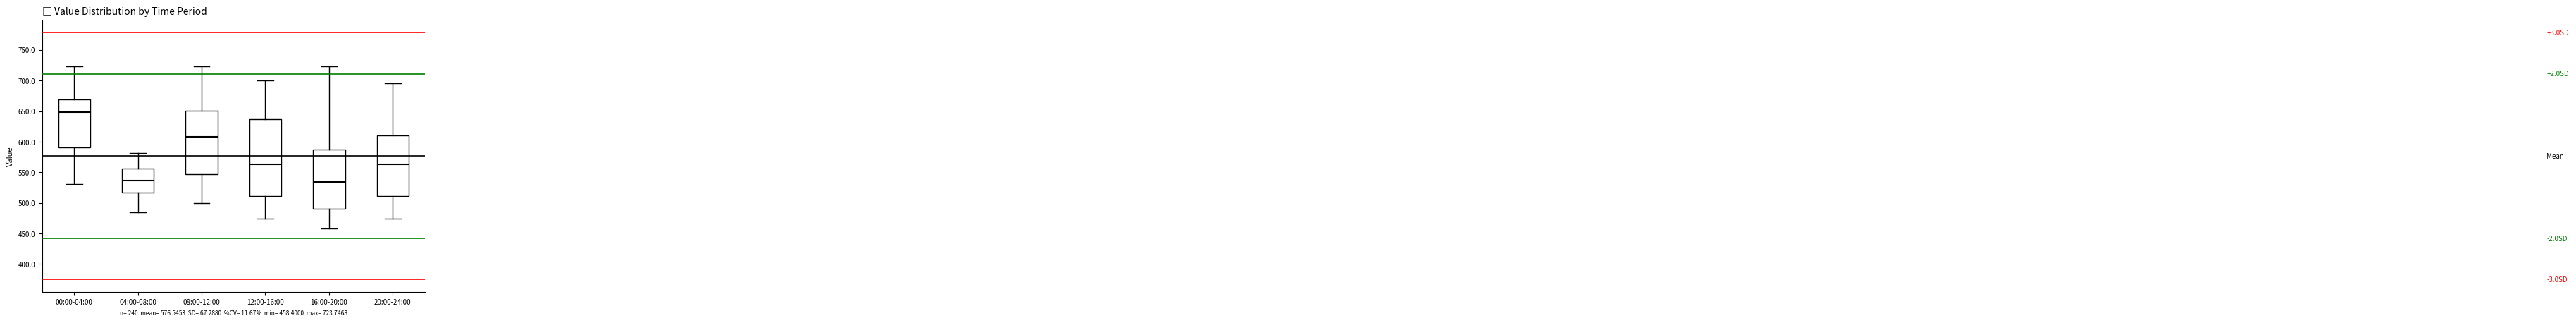

Reading left to right, read every box against the y-axis: the position of its median line, the range the box covers, and the ends of its whiskers. The values are not printed on the chart, so give them approximately, as read against the axis.

00:00-04:00: median 650, box 590 to 670, whiskers 530 to 725
04:00-08:00: median 535, box 515 to 555, whiskers 485 to 580
08:00-12:00: median 610, box 545 to 650, whiskers 500 to 725
12:00-16:00: median 565, box 510 to 635, whiskers 475 to 700
16:00-20:00: median 535, box 490 to 585, whiskers 460 to 725
20:00-24:00: median 565, box 510 to 610, whiskers 475 to 695